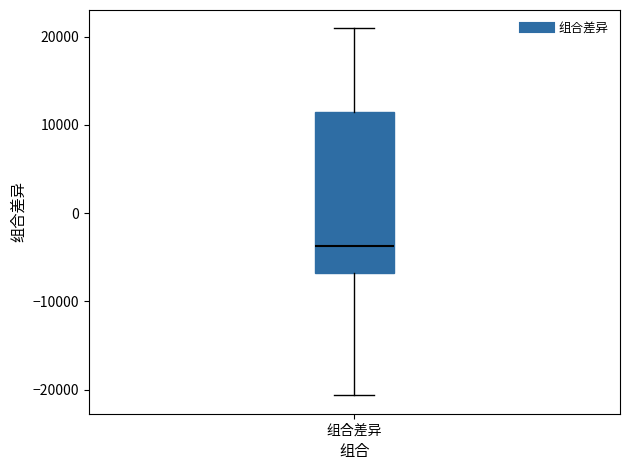

Transcribe this box plot: give where the median line is, the range the box spans, and where the two whiskers end, as read against the y-axis. The values are not printed on the chart, so give them approximately, as read against the axis.

median -4000, box -7000 to 12000, whiskers -21000 to 21000